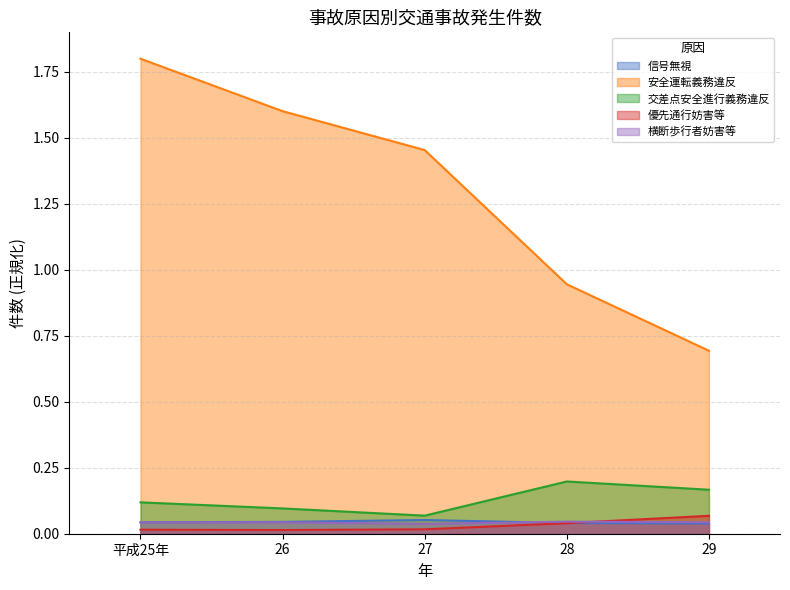

How many values in the 安全運転義務違反 series are below 1?

2